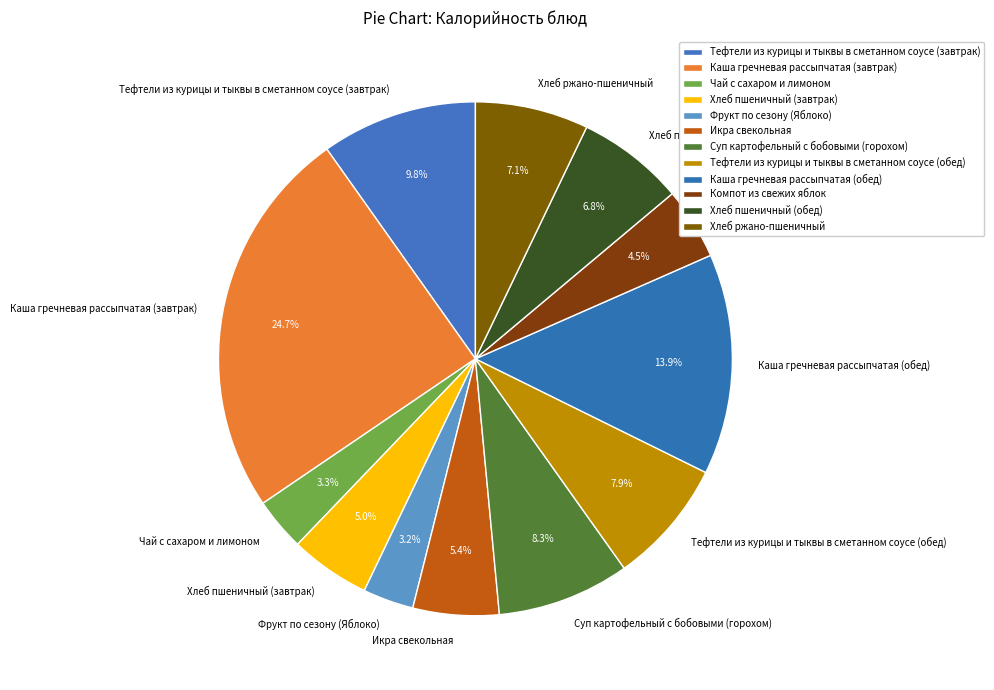

Which has a higher value, Каша гречневая рассыпчатая (обед) or Хлеб пшеничный (обед)?

Каша гречневая рассыпчатая (обед)